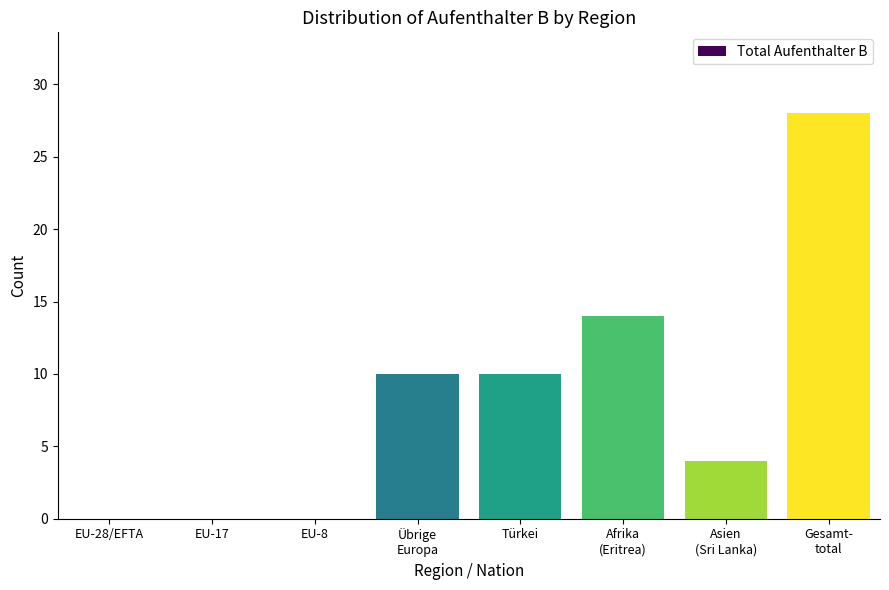

Read the value at Türkei.

10